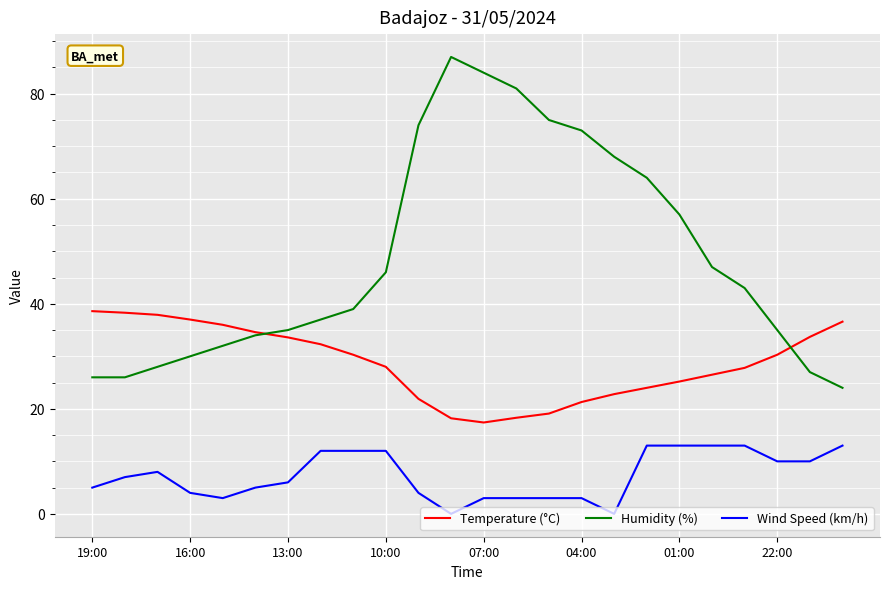

Which series has the largest total across all categories?

Humidity (%)